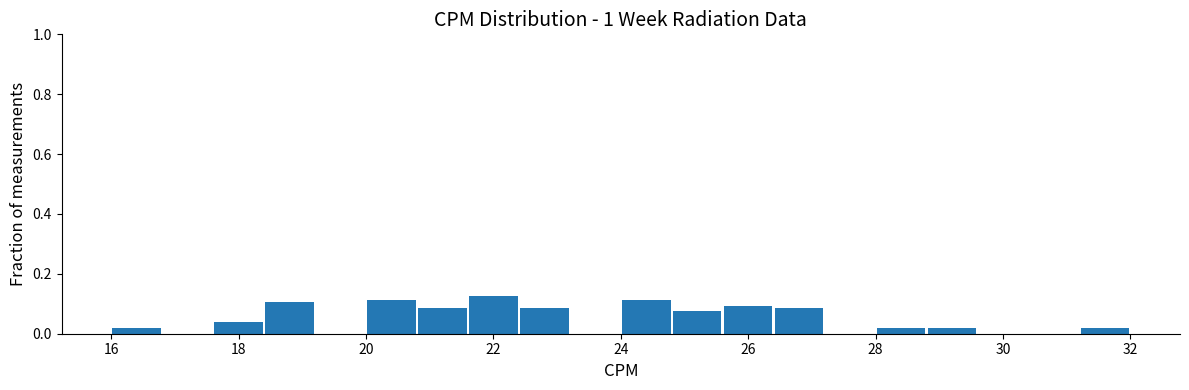

Reading left to right, list every bar in this chart as the range it spans on the x-axis followed by its height. The values are not printed on the chart, so give them approximately, as read against the axis.

16.0 to 16.8: under 0.02
16.8 to 17.6: 0
17.6 to 18.4: 0.04
18.4 to 19.2: 0.10
19.2 to 20.0: 0
20.0 to 20.8: 0.12
20.8 to 21.6: 0.08
21.6 to 22.4: 0.12
22.4 to 23.2: 0.08
23.2 to 24.0: 0
24.0 to 24.8: 0.12
24.8 to 25.6: 0.08
25.6 to 26.4: 0.10
26.4 to 27.2: 0.08
27.2 to 28.0: 0
28.0 to 28.8: under 0.02
28.8 to 29.6: under 0.02
29.6 to 30.4: 0
30.4 to 31.2: 0
31.2 to 32.0: under 0.02